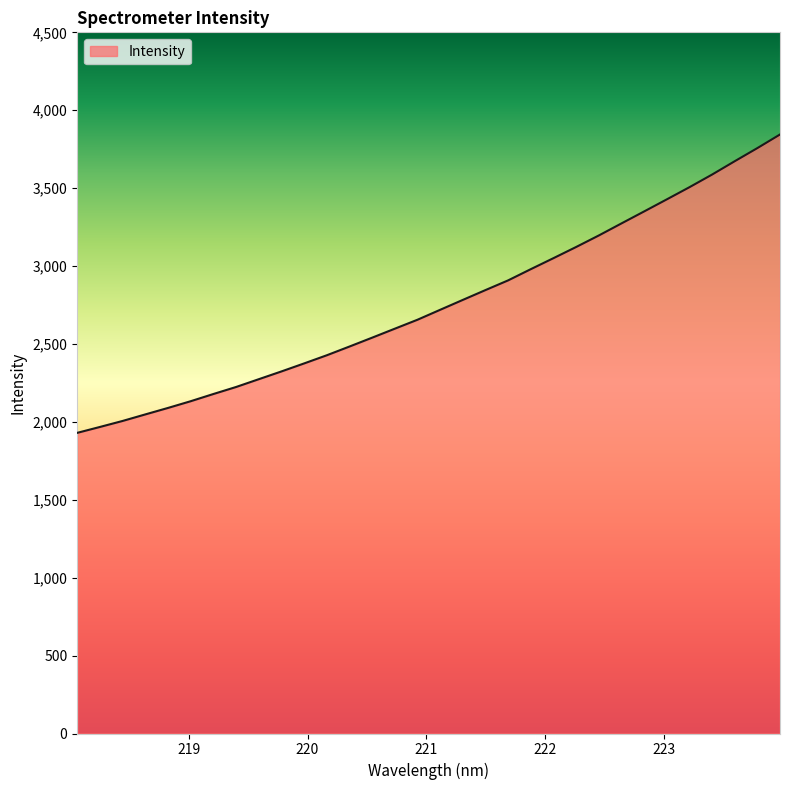

What is the difference between the maximum and minimum values?

1915.0